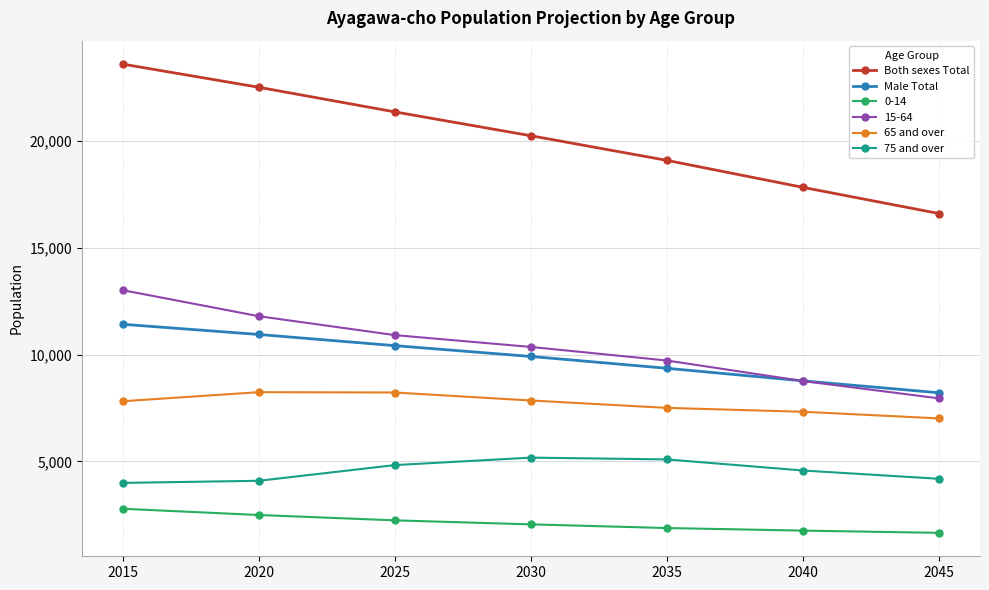

The value of Male Total at 2015 is 11421. True or false?

True